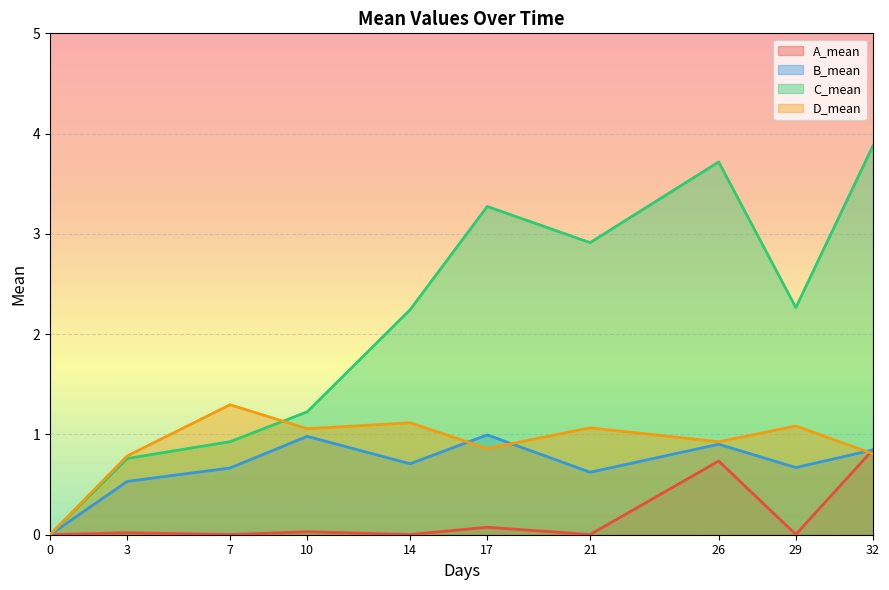

True or false: B_mean and C_mean cross at least once.

False